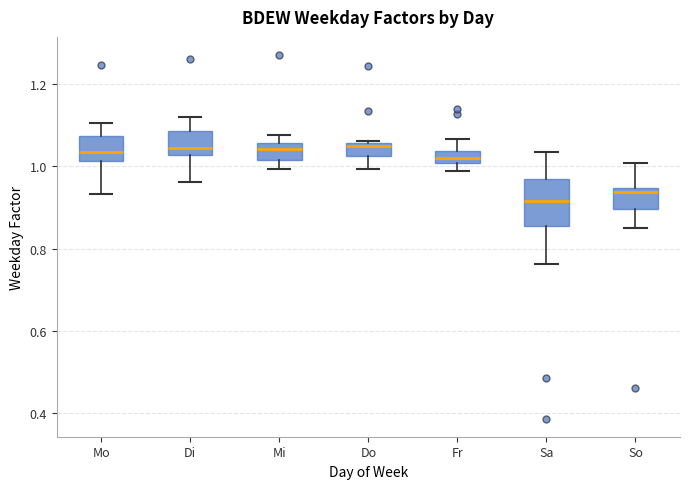

Reading left to right, transcribe this box plot: for each box, give where its median line is, the range the box spans, and where its two whiskers end, as read against the y-axis. The values are not printed on the chart, so give them approximately, as read against the axis.

Mo: median 1.04, box 1.02 to 1.08, whiskers 0.94 to 1.10
Di: median 1.04, box 1.02 to 1.08, whiskers 0.96 to 1.12
Mi: median 1.04, box 1.02 to 1.06, whiskers 1.00 to 1.08
Do: median 1.04, box 1.02 to 1.06, whiskers 1.00 to 1.06
Fr: median 1.02, box 1.00 to 1.04, whiskers 0.98 to 1.06
Sa: median 0.92, box 0.86 to 0.96, whiskers 0.76 to 1.04
So: median 0.94 (just below the box's upper edge), box 0.90 to 0.94, whiskers 0.86 to 1.00